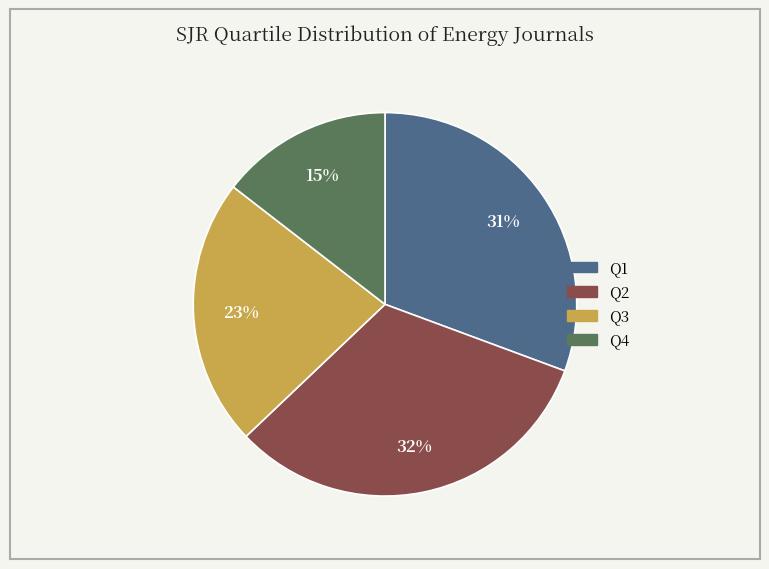

Does any single category account for the majority?

No